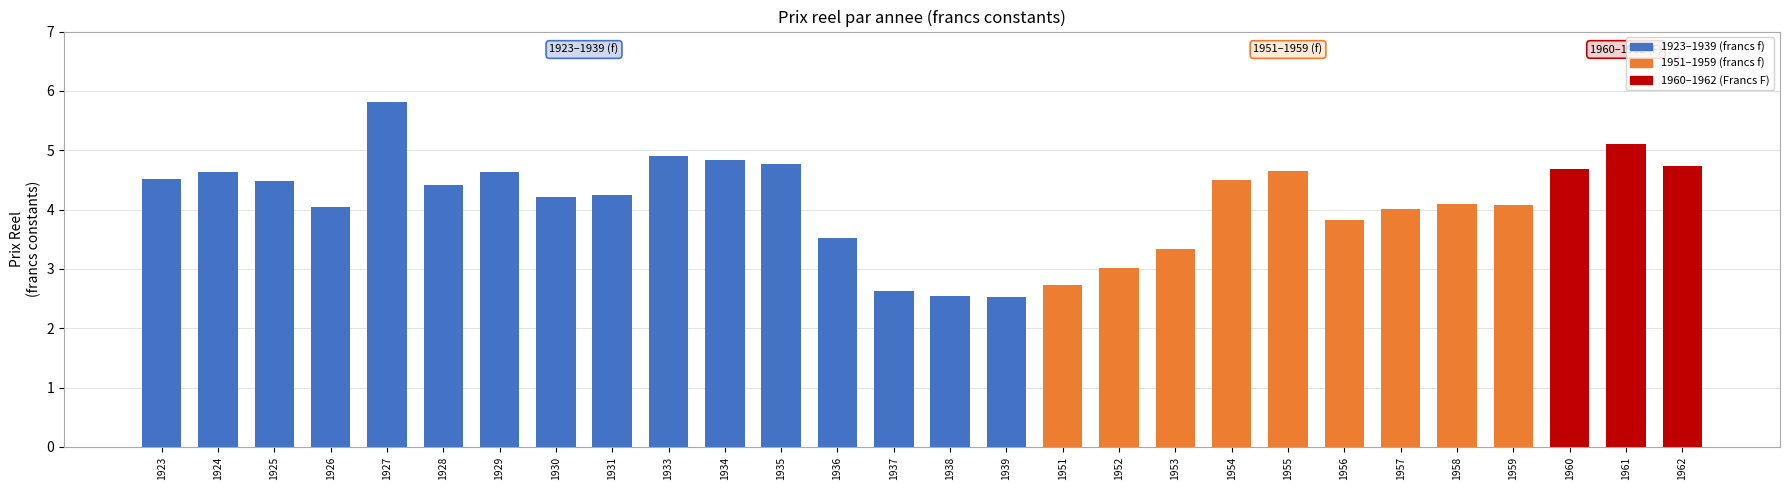

What is the value of the 16th bar from the left?

2.5